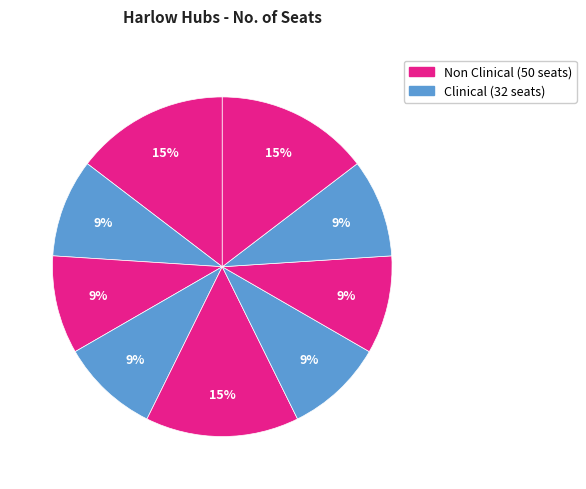

How many segments does this pie chart have?

9